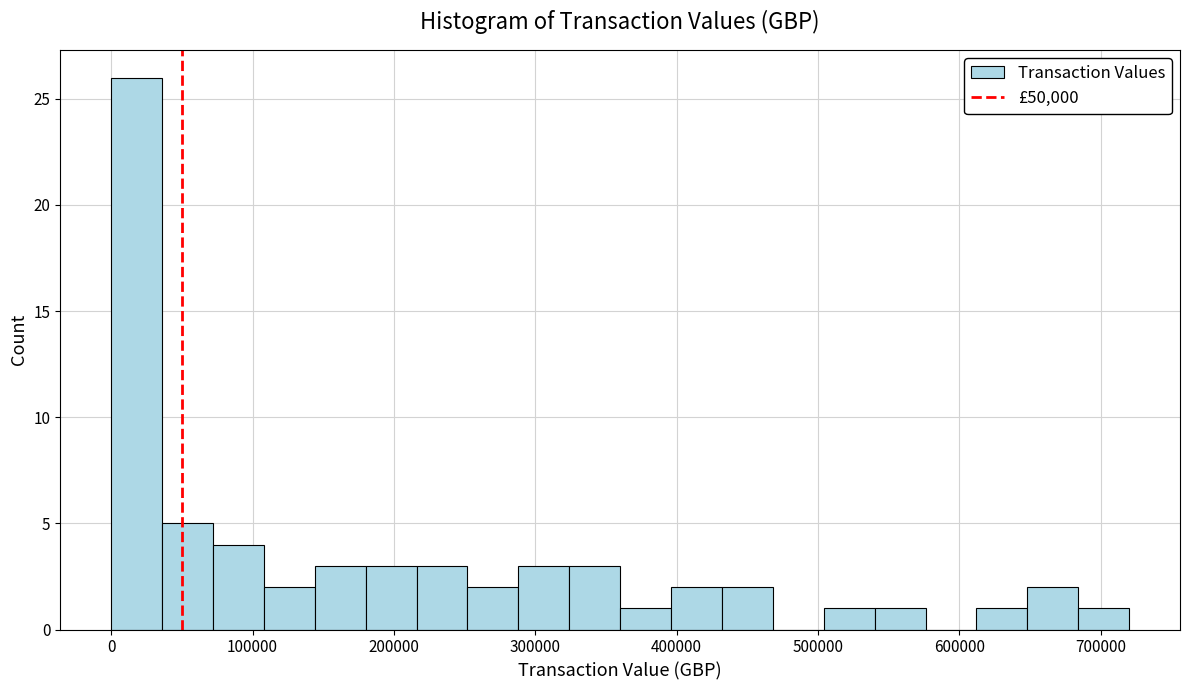

Read against the x-axis, roughly where is the centre of the tallest bar?

20000